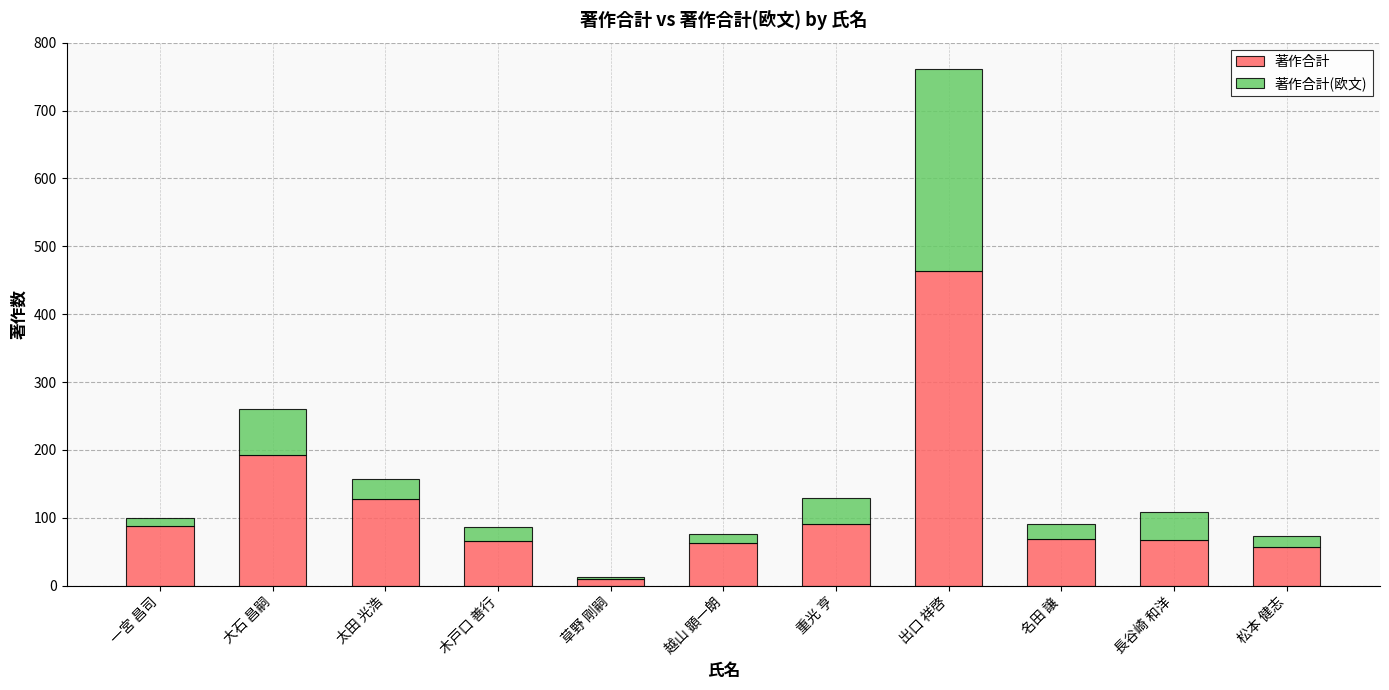

At which category is the sum across all series the highest?

出口 祥啓